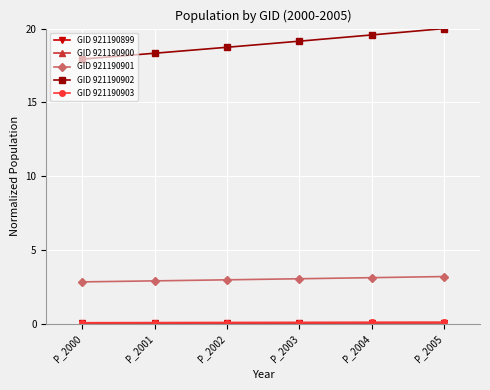

True or false: GID 921190902 has more than 2 interior local peaks.

False